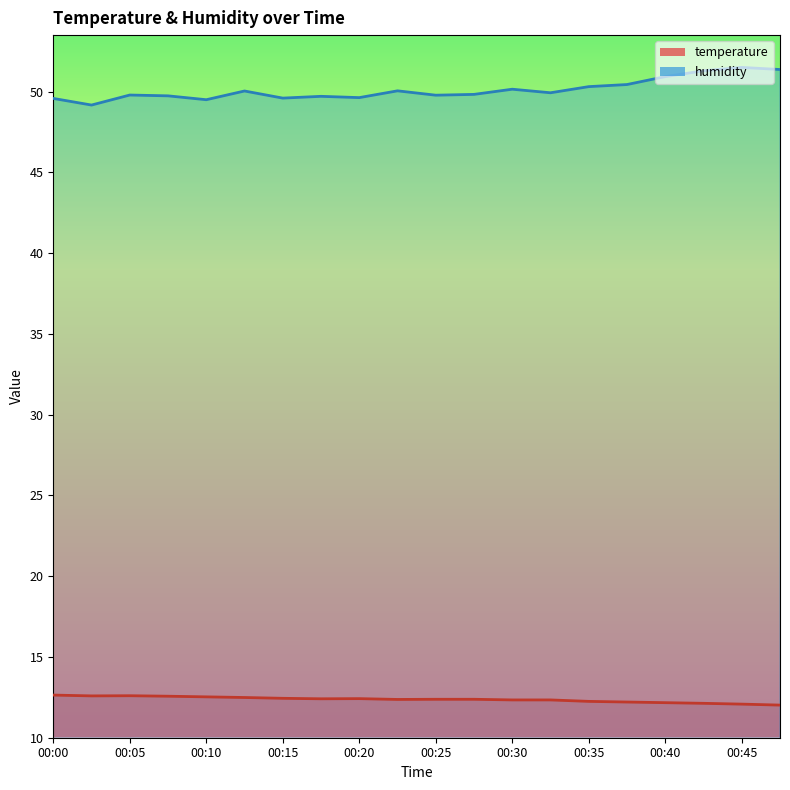

What is the difference between the maximum and minimum values in the temperature series?

0.6